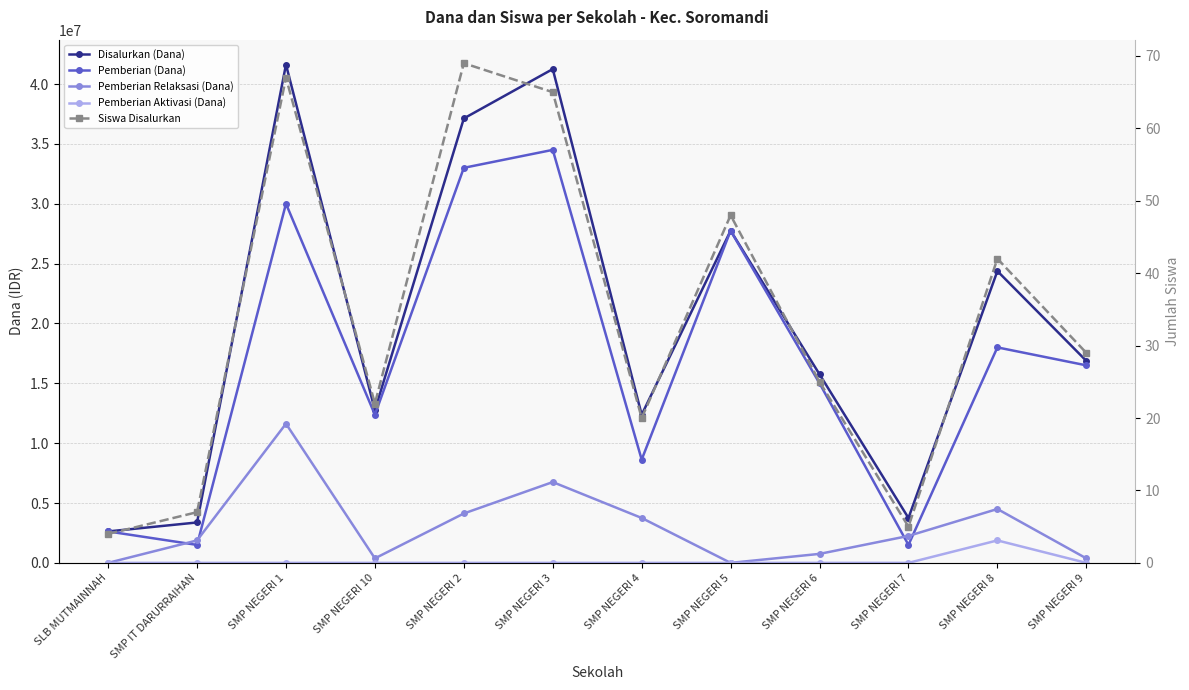

True or false: Pemberian Aktivasi (Dana) and Disalurkan (Dana) intersect in this chart.

False